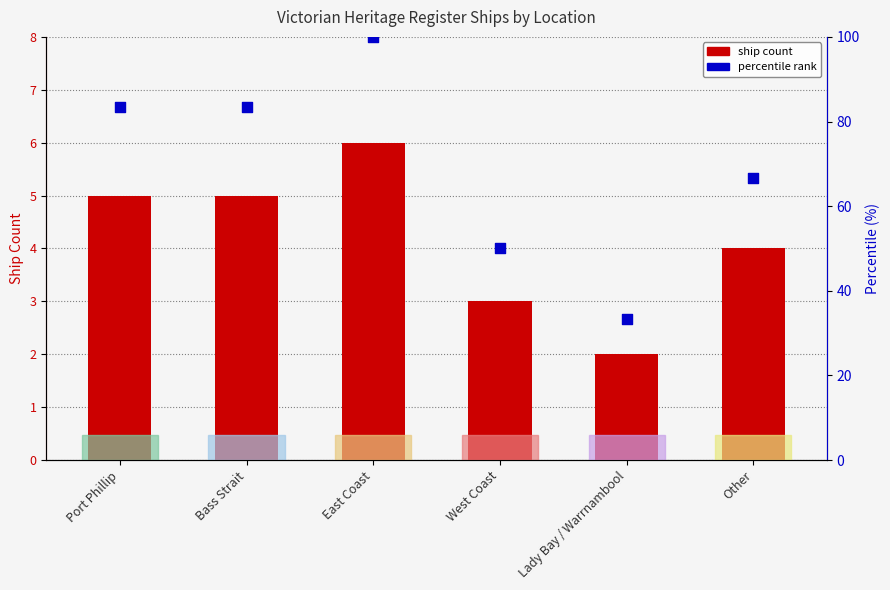

What is the total value across all series at West Coast?

53.0